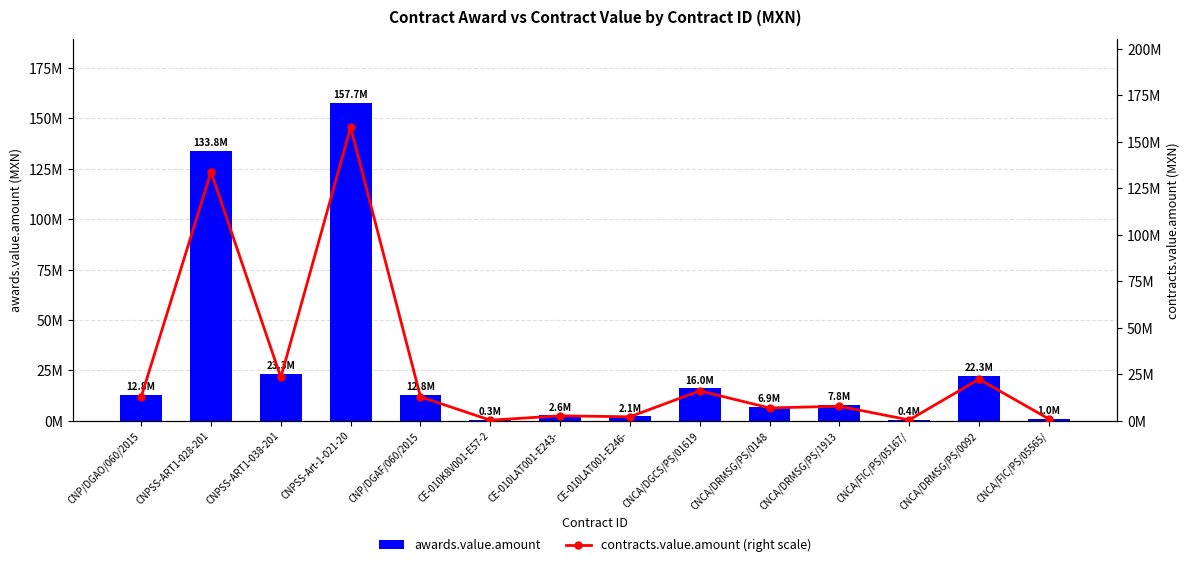

Reading right to left, list all the values displayed in this chart.

awards.value.amount: 965289.5	22322956.4	399565.0	7778965.5	6854618.2	16046241.4	2100000.0	2620661.3	266439.0	12850000.0	157749737.5	23275862.1	133810320.0	12850000.0
contracts.value.amount (right scale): 965289.5	22322956.4	399565.0	7778965.5	6854618.2	16046241.4	2100000.0	2620661.3	266439.0	12850000.0	157749737.5	23275862.1	133810320.0	12850000.0